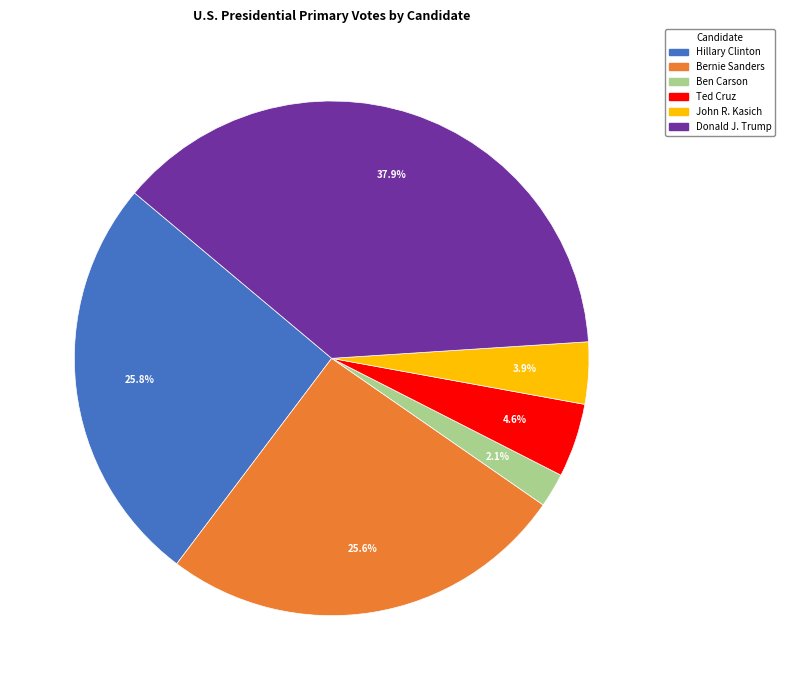

What is the smallest slice in the pie chart?

Ben Carson